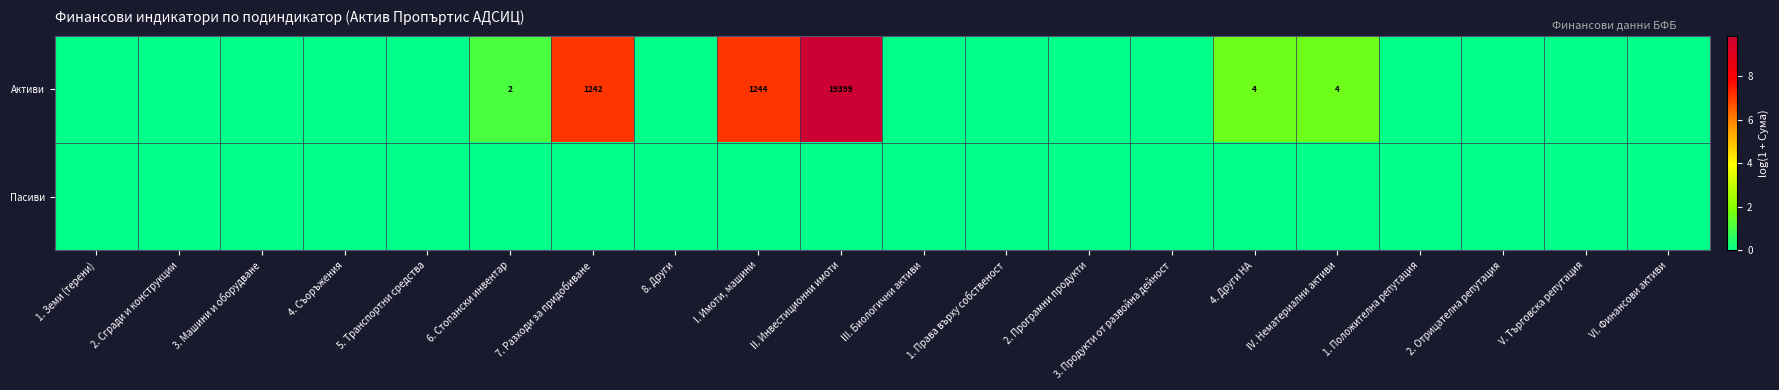

Is it true that Активи equals 19399 at II. Инвестиционни имоти?

True